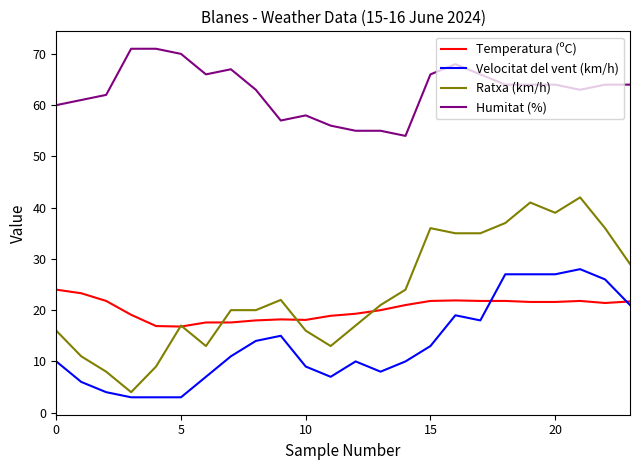

Which series has the largest total across all categories?

Humitat (%)